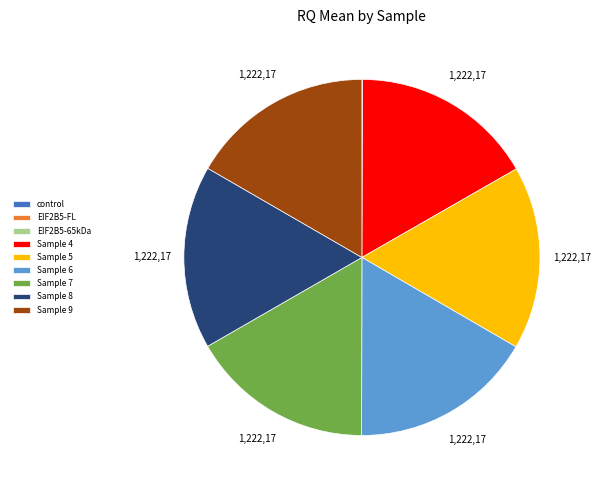

Is Sample 9 the majority of the pie?

No